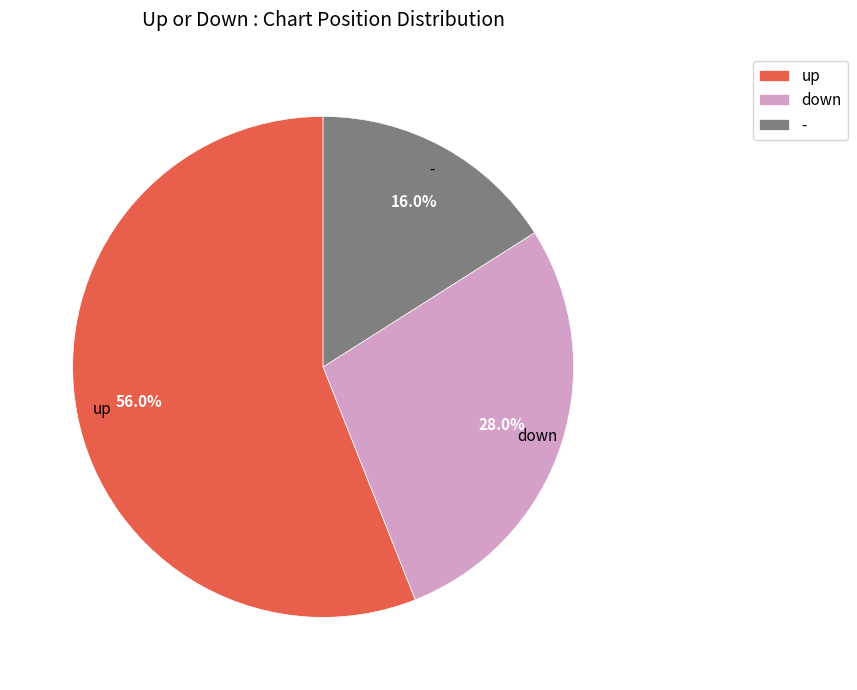

Approximately how many times larger is the value at down compared to up?

0.5